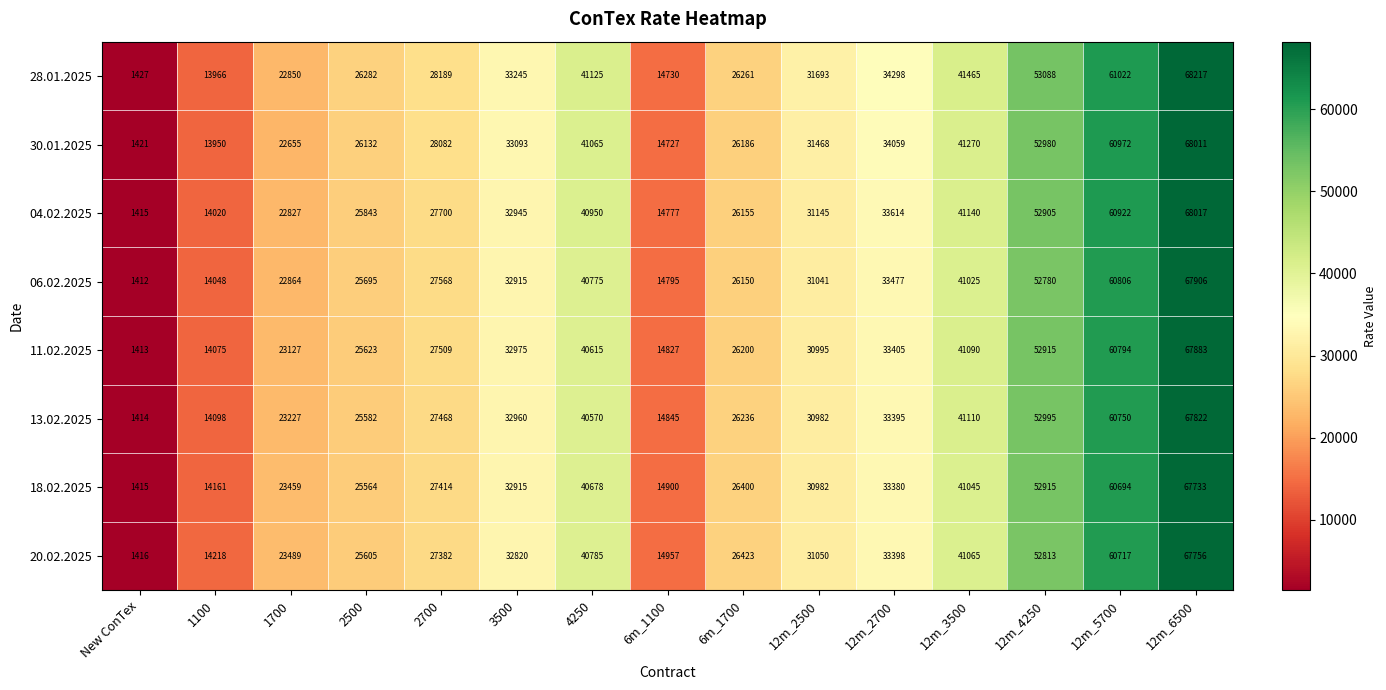

Which series has the widest spread of values?

28.01.2025